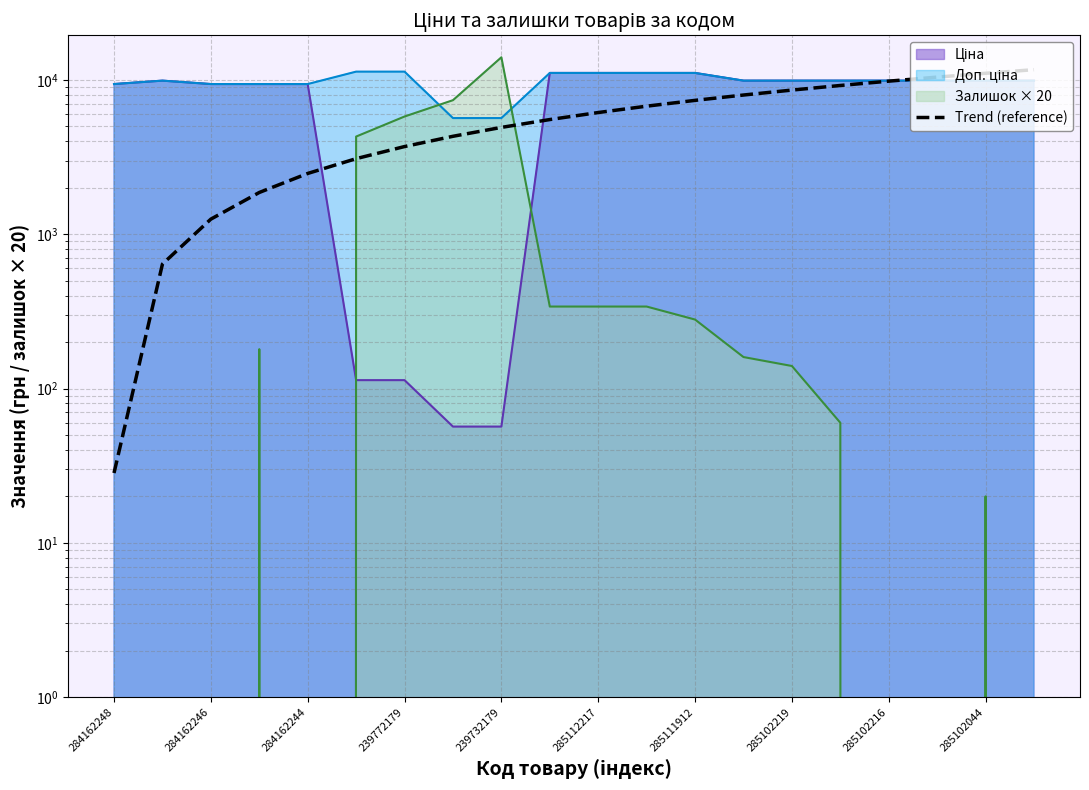

What is the value of the 16th point from the left?

9218.5